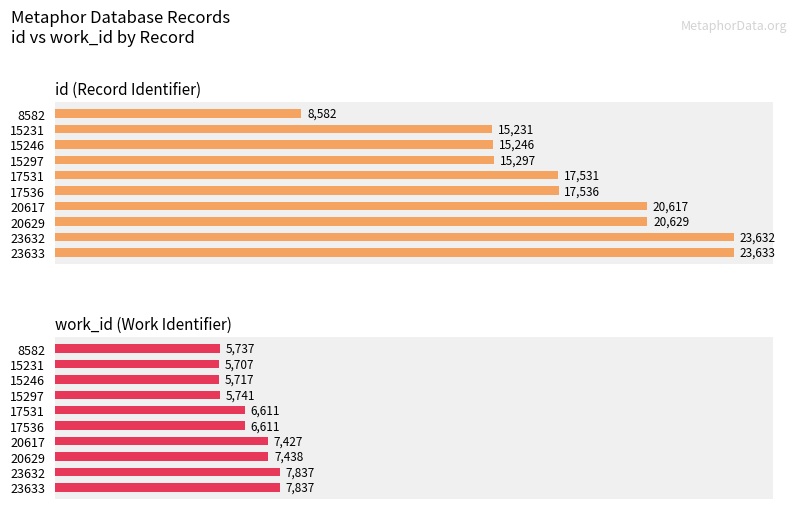

What is the value of the work_id bar at the 2nd from the left?

5707